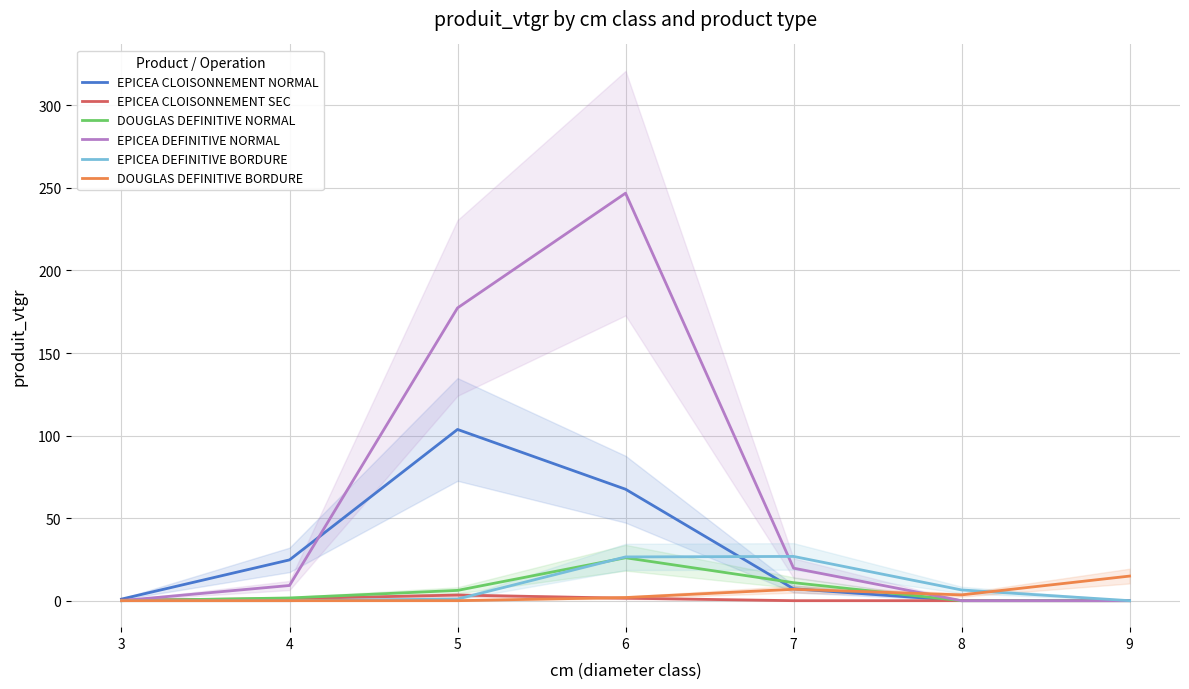

What is the value of the EPICEA CLOISONNEMENT NORMAL point at the 3rd from the left?

103.7